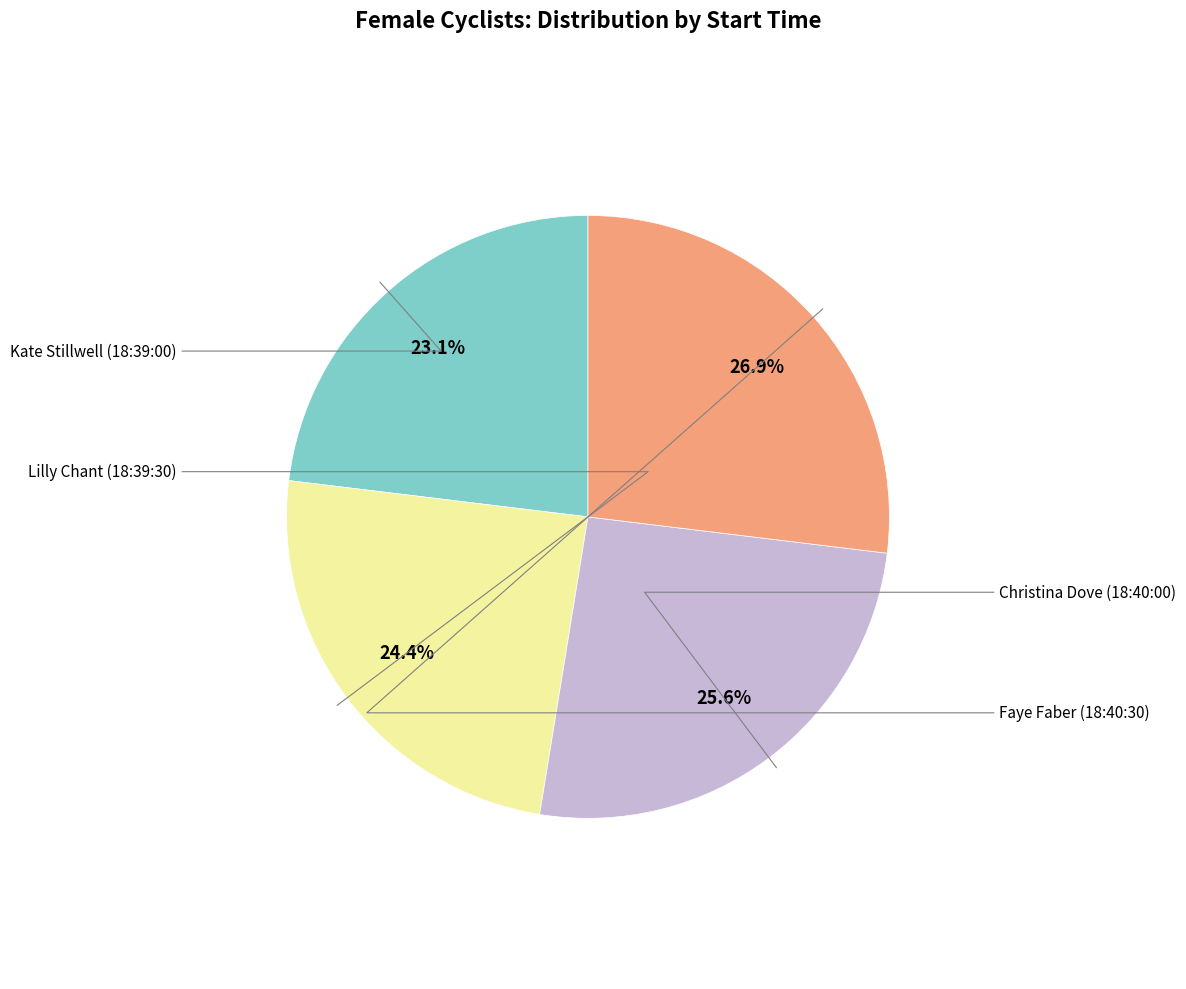

Is there any slice that represents more than half of the pie?

No